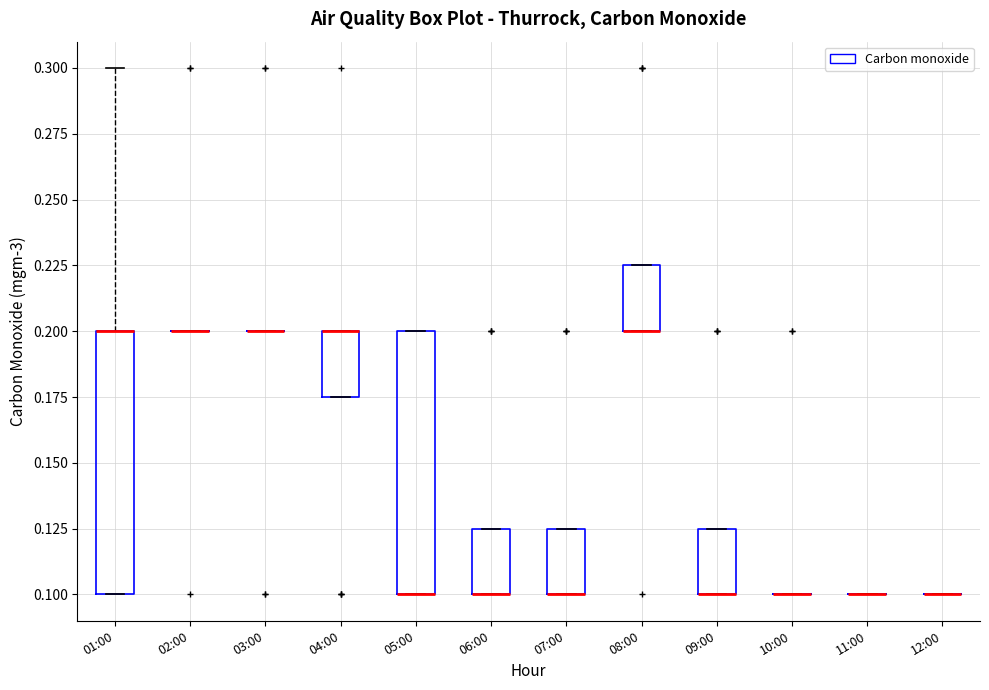

Reading left to right, read every box against the y-axis: the position of its median line, the range the box covers, and the ends of its whiskers. The values are not printed on the chart, so give them approximately, as read against the axis.

01:00: median 0.200 (drawn on the box's upper edge), box 0.100 to 0.200, whiskers 0.100 to 0.300
02:00: box collapsed to a line at 0.200, whiskers 0.200 to 0.200
03:00: box collapsed to a line at 0.200, whiskers 0.200 to 0.200
04:00: median 0.200 (drawn on the box's upper edge), box 0.175 to 0.200, whiskers 0.175 to 0.200
05:00: median 0.100 (drawn on the box's lower edge), box 0.100 to 0.200, whiskers 0.100 to 0.200
06:00: median 0.100 (drawn on the box's lower edge), box 0.100 to 0.125, whiskers 0.100 to 0.125
07:00: median 0.100 (drawn on the box's lower edge), box 0.100 to 0.125, whiskers 0.100 to 0.125
08:00: median 0.200 (drawn on the box's lower edge), box 0.200 to 0.225, whiskers 0.200 to 0.225
09:00: median 0.100 (drawn on the box's lower edge), box 0.100 to 0.125, whiskers 0.100 to 0.125
10:00: box collapsed to a line at 0.100, whiskers 0.100 to 0.100
11:00: box collapsed to a line at 0.100, whiskers 0.100 to 0.100
12:00: box collapsed to a line at 0.100, whiskers 0.100 to 0.100